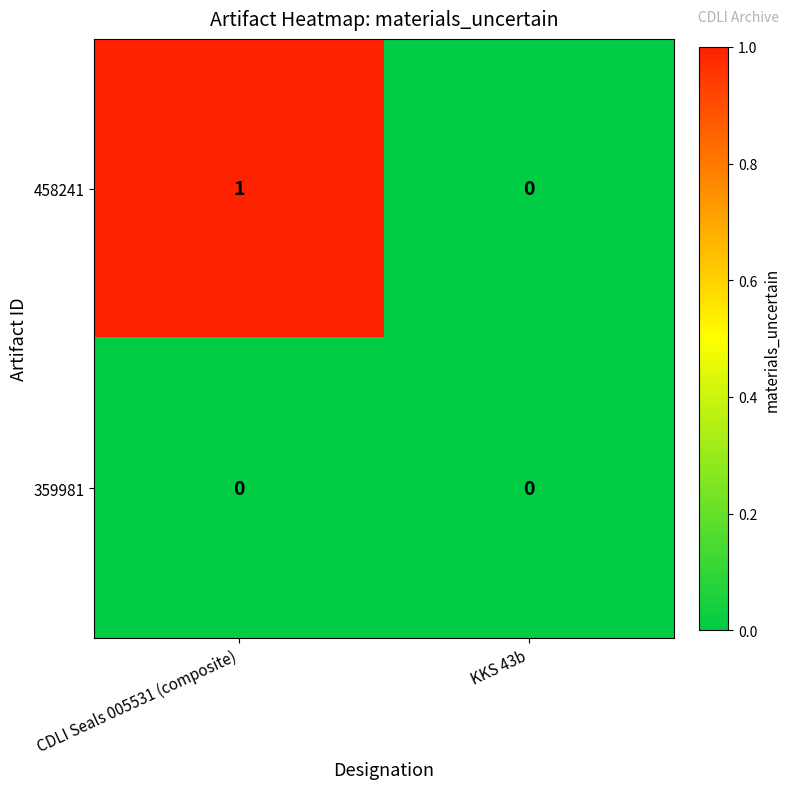

The 359981 series shows 0 at KKS 43b. True or false?

True